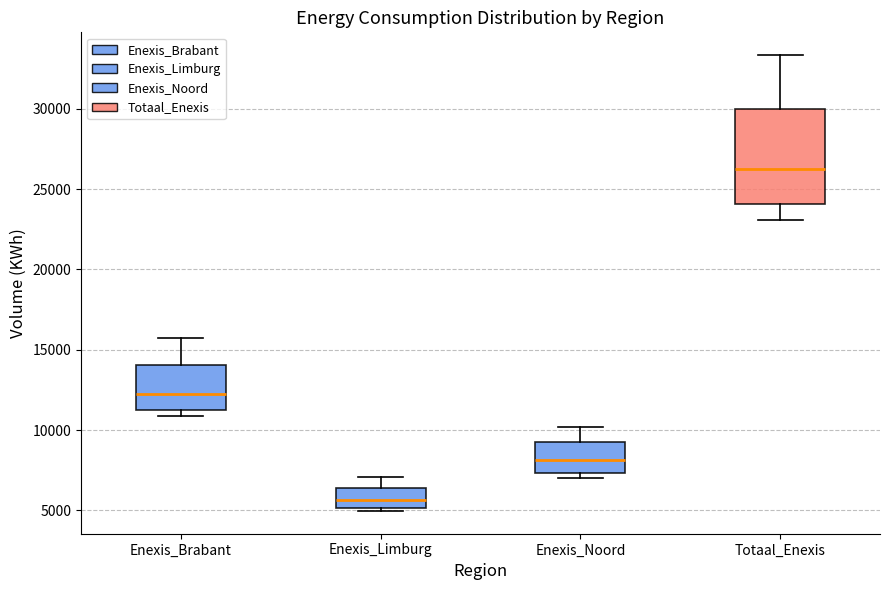

Reading left to right, read every box against the y-axis: the position of its median line, the range the box covers, and the ends of its whiskers. The values are not printed on the chart, so give them approximately, as read against the axis.

Enexis_Brabant: median 12500, box 11500 to 14000, whiskers 11000 to 15500
Enexis_Limburg: median 5500, box 5000 to 6500, whiskers 5000 (just below the box's lower edge) to 7000
Enexis_Noord: median 8000, box 7500 to 9500, whiskers 7000 to 10000
Totaal_Enexis: median 26500, box 24000 to 30000, whiskers 23000 to 33500